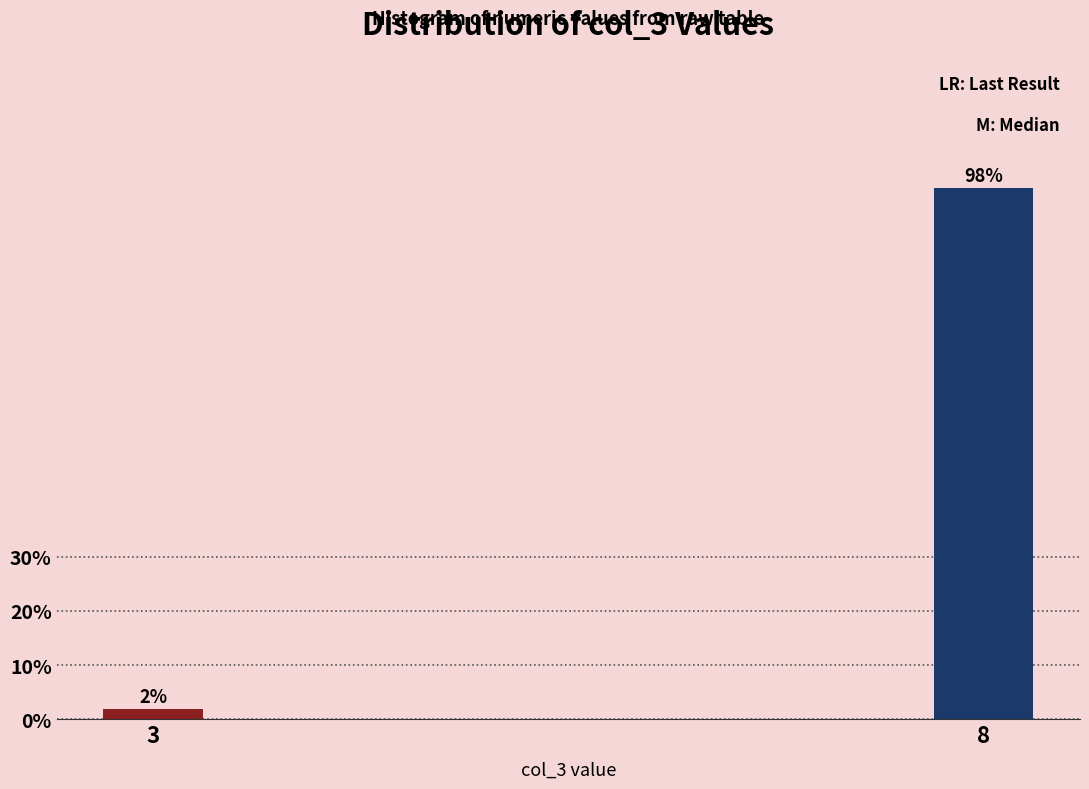

Which category has the lowest value across all series?

3